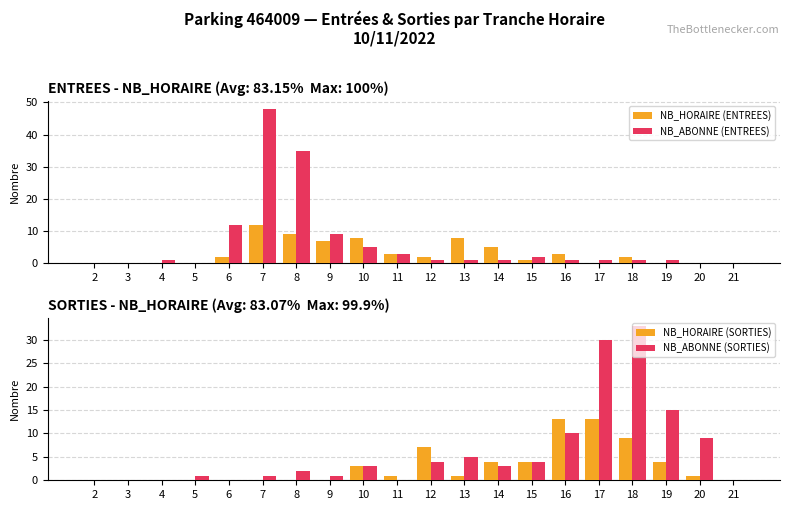

How many values in NB_ABONNE (ENTREES) are above zero?

15